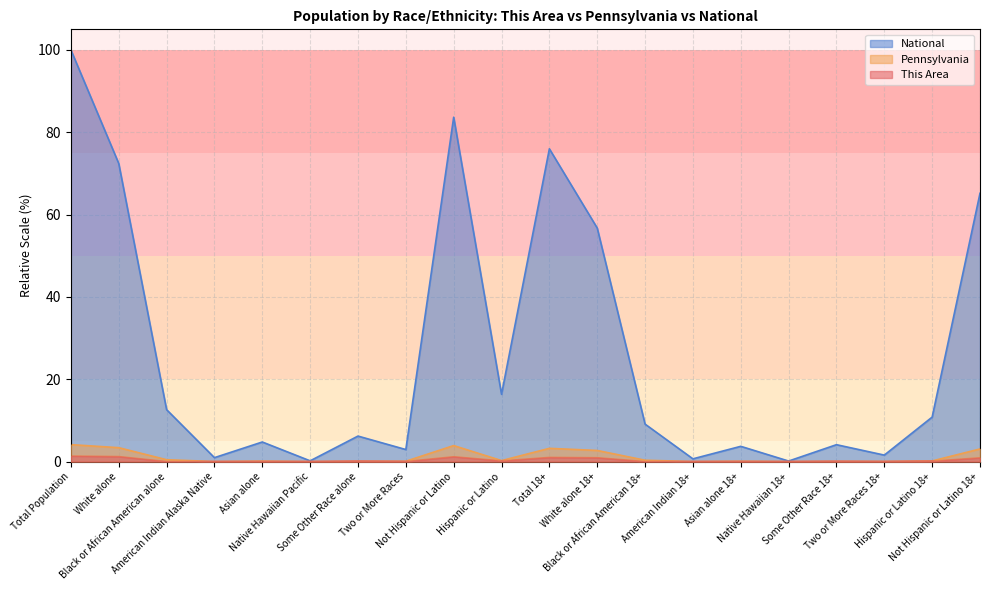

Between Two or More Races 18+ and White alone, which is larger?

White alone